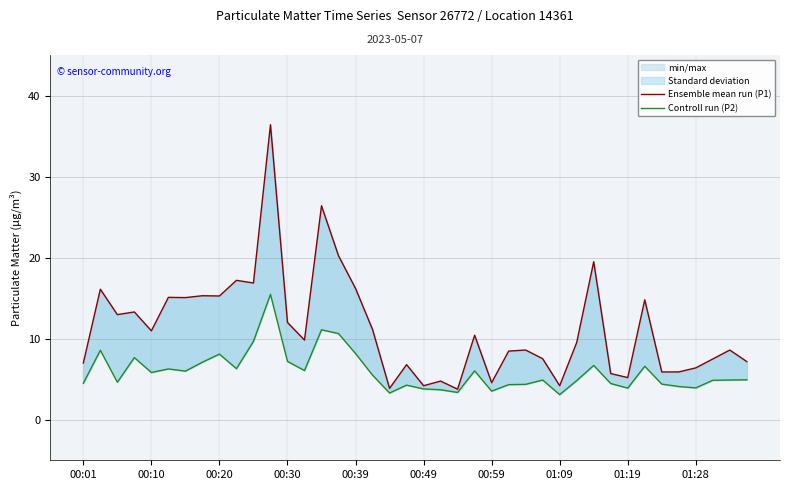

Which series has the largest range (max minus min)?

Ensemble mean run (P1)